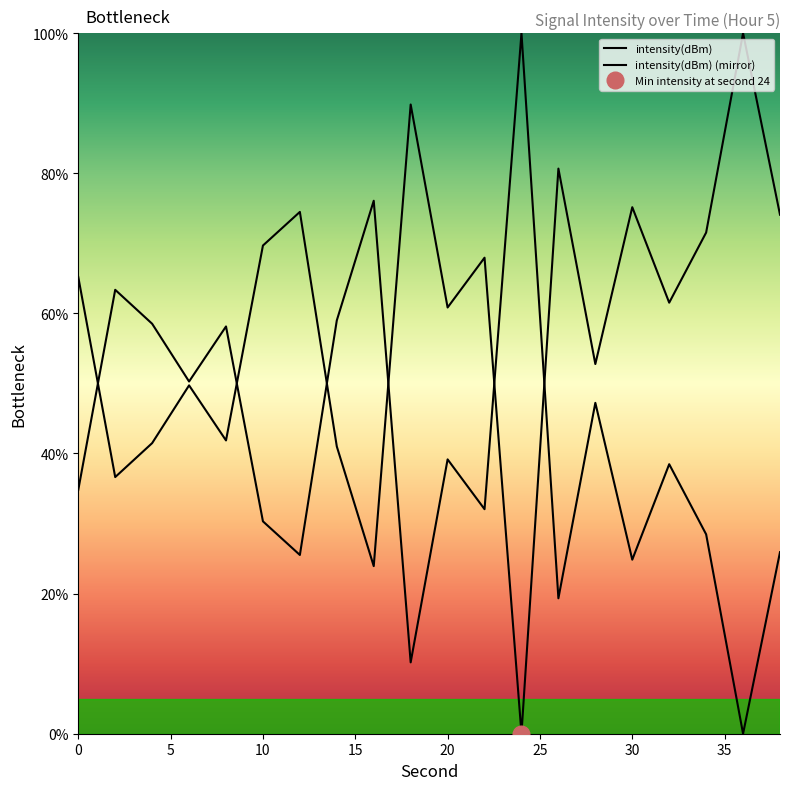

After their last crossing, which series has the higher values: intensity(dBm) (mirror) or intensity(dBm)?

intensity(dBm)